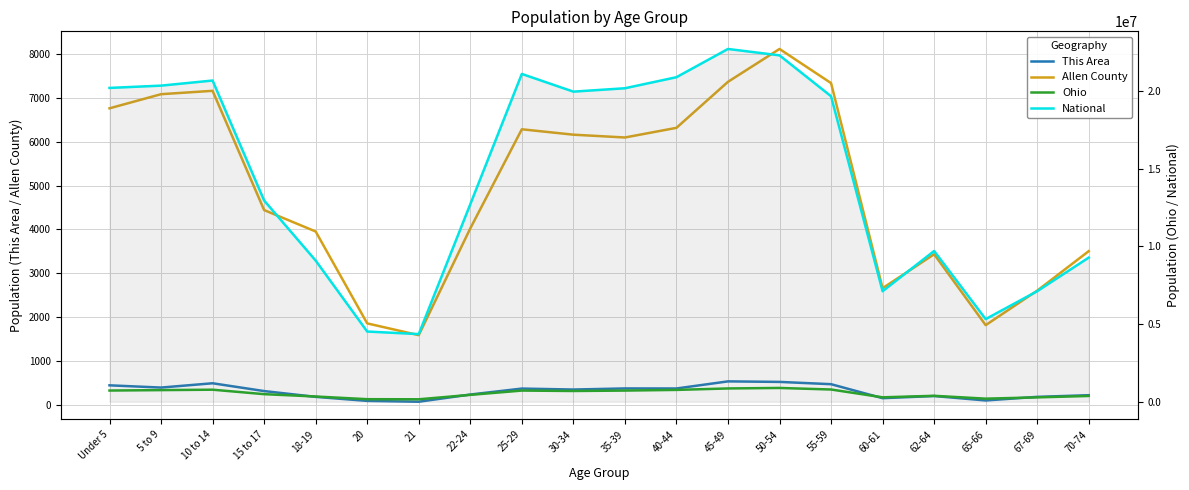

What is the difference between the maximum and minimum values in the Allen County series?

6524